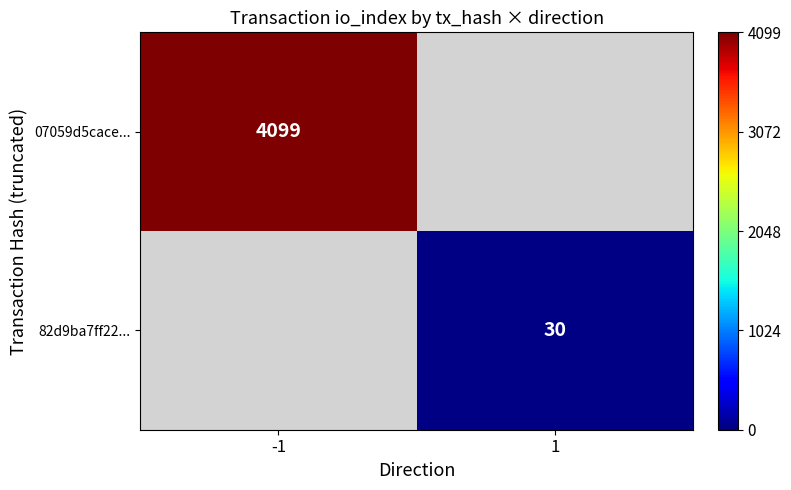

The value of 07059d5cace... at -1 is 4099. True or false?

True